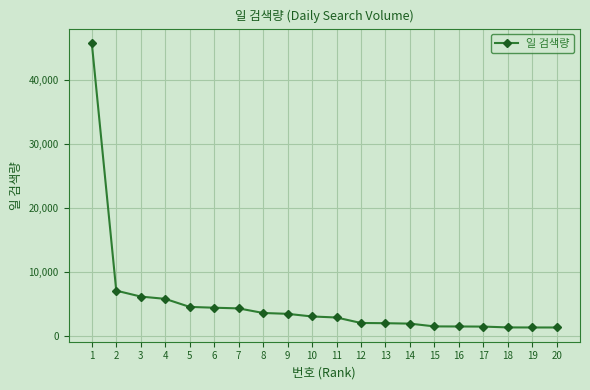

Approximately how many times larger is the value at 8 compared to 2?

0.5